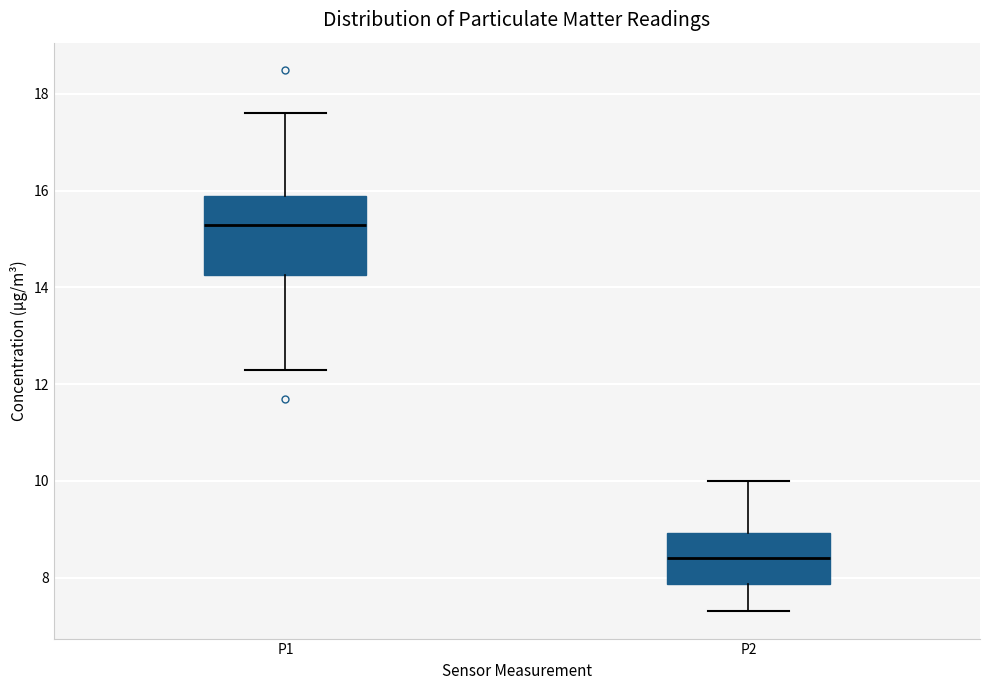

Which box's median line is the highest?

P1